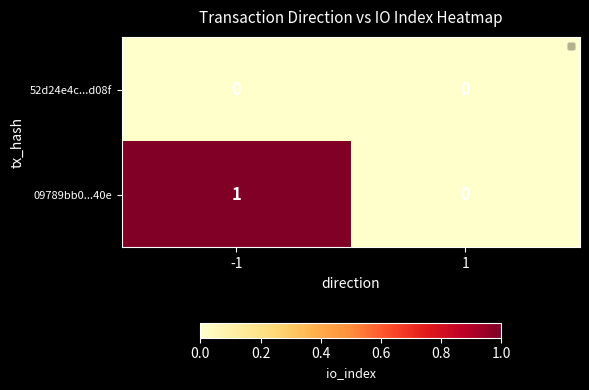

Which series changed the most between -1 and 1?

09789bb0...40e